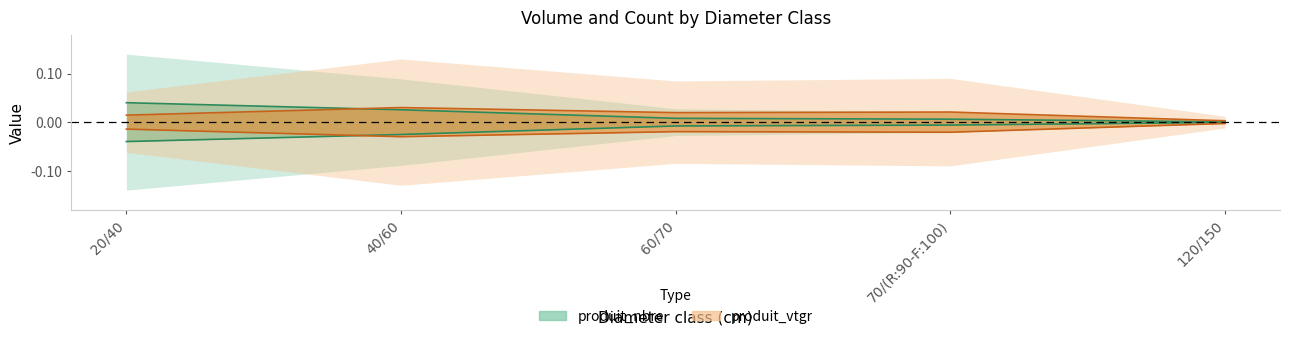

How many lines are shown in the chart?

2